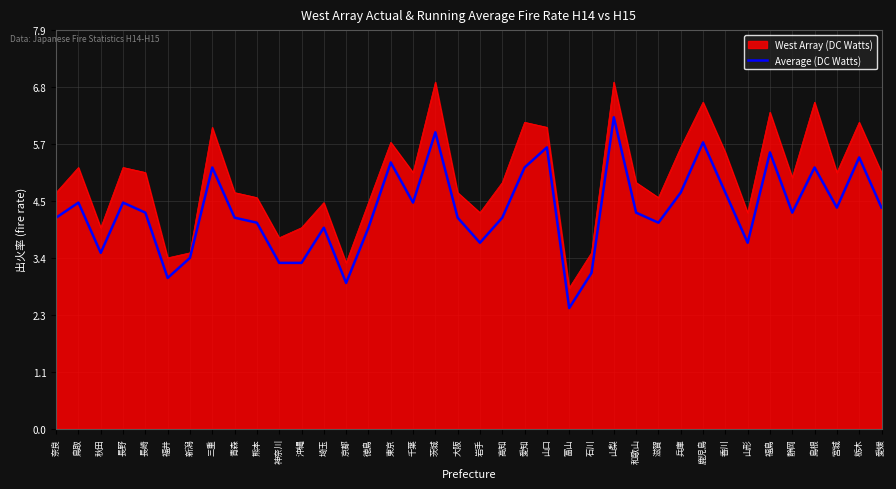

What value does the Average (DC Watts) series have at 岩手?

3.7